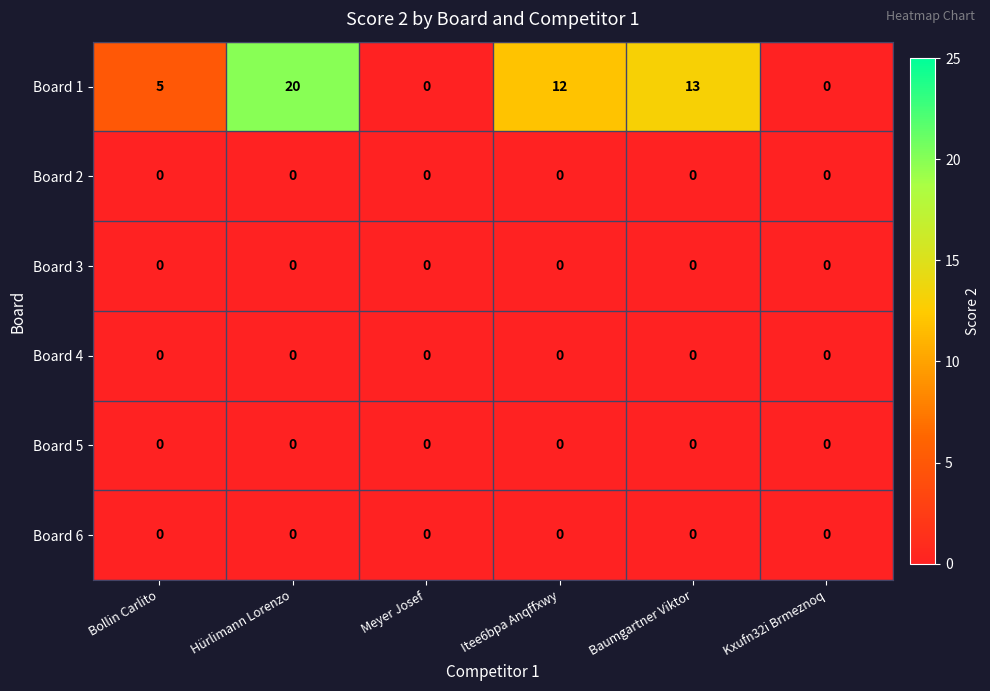

What is the difference between the highest and lowest values at Itee6bpa Anqffxwy?

12